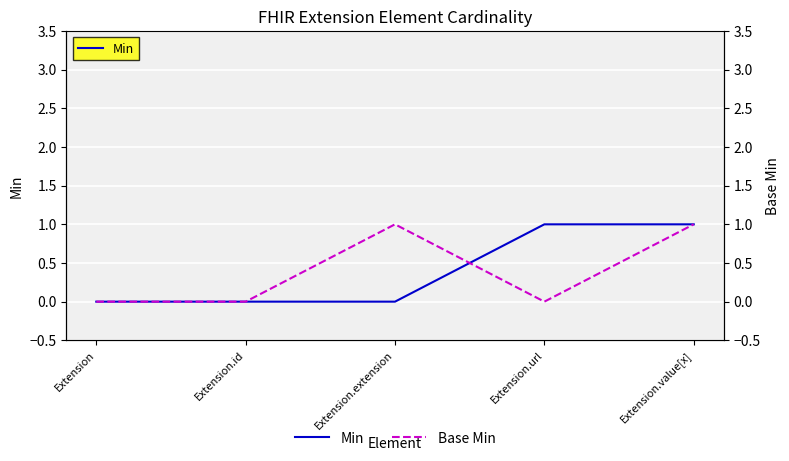

Between which two adjacent categories do Base Min and Min first intersect?

Extension.extension and Extension.url